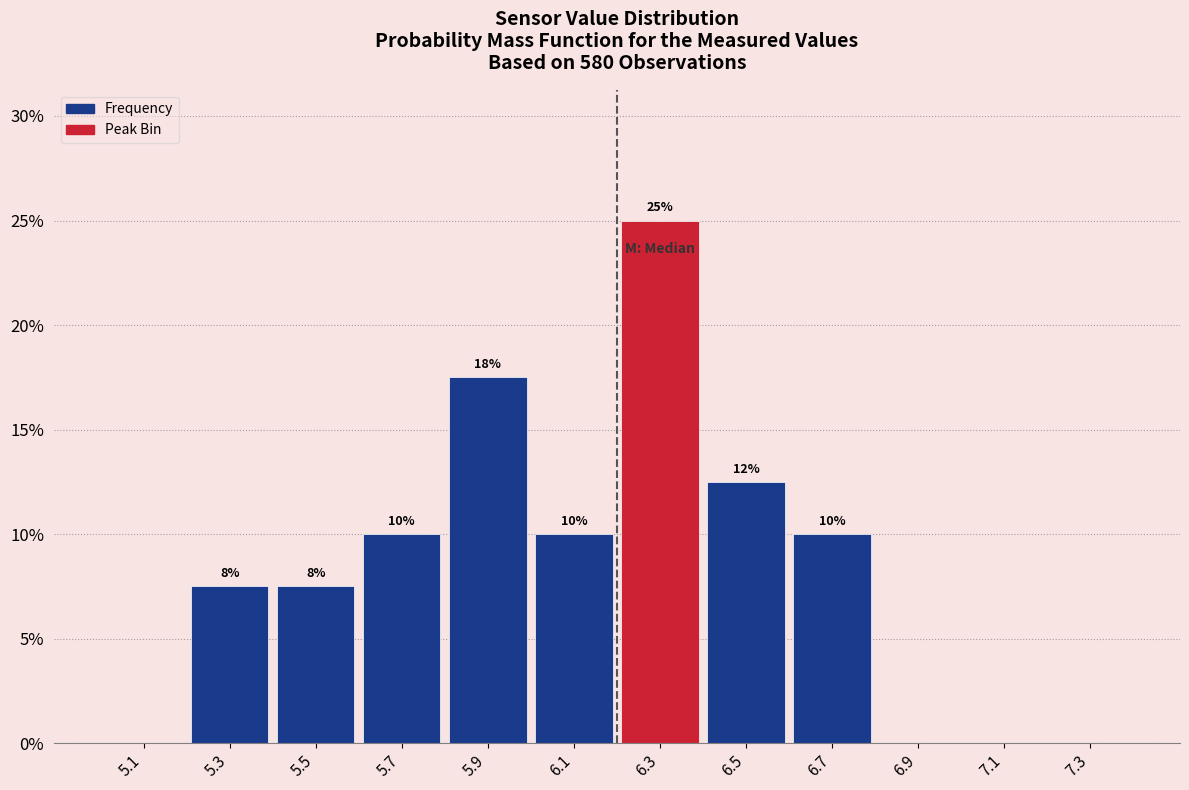

Which range on the x-axis has the tallest bar?

6.2 to 6.4